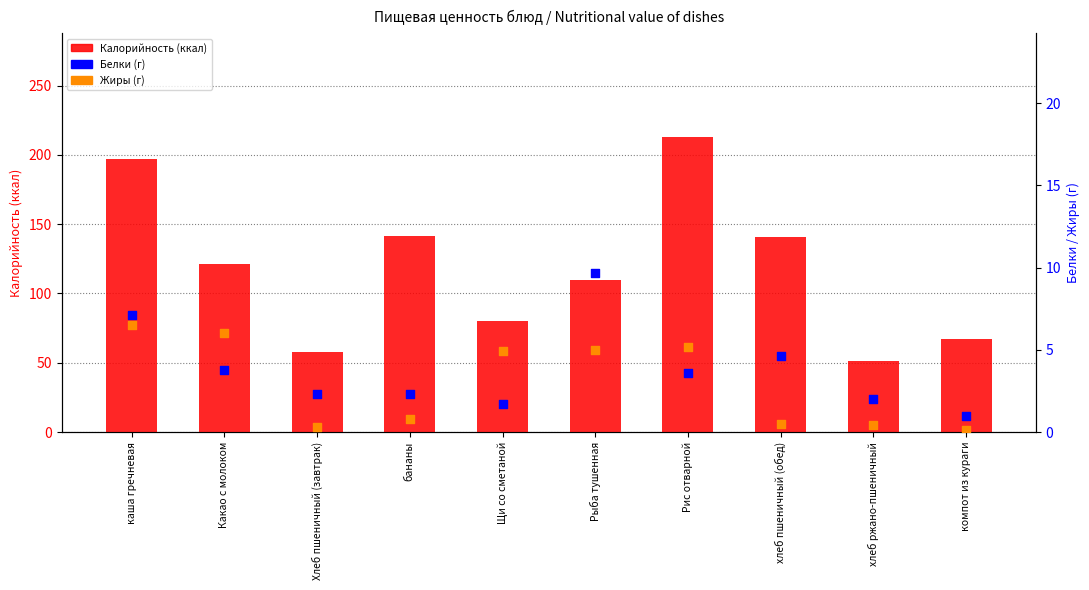

What is the total value across all series at хлеб пшеничный (обед)?

145.7